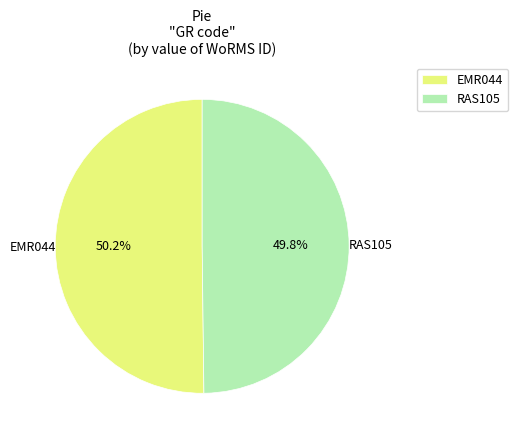

How many slices are in this pie chart?

2